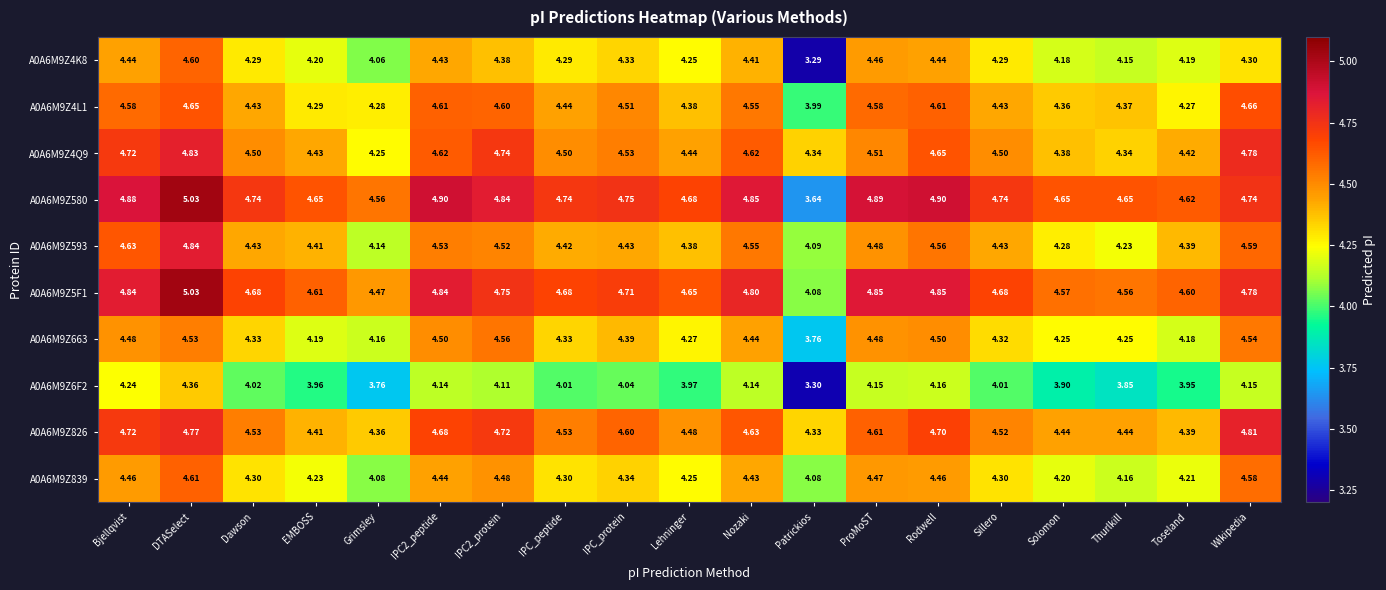

What is the minimum value shown in the chart?

3.3